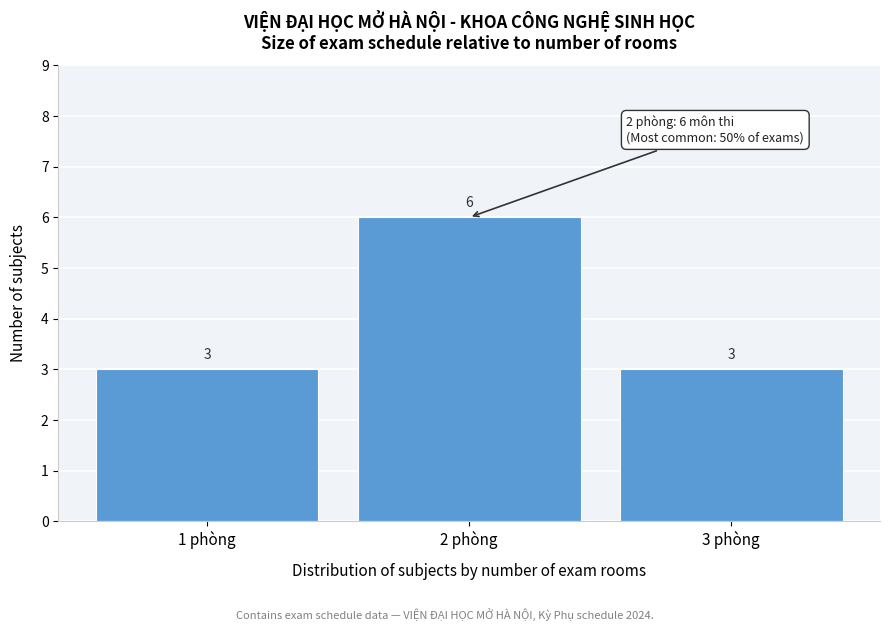

Over which range of the x-axis is the bar tallest?

1.5 to 2.5